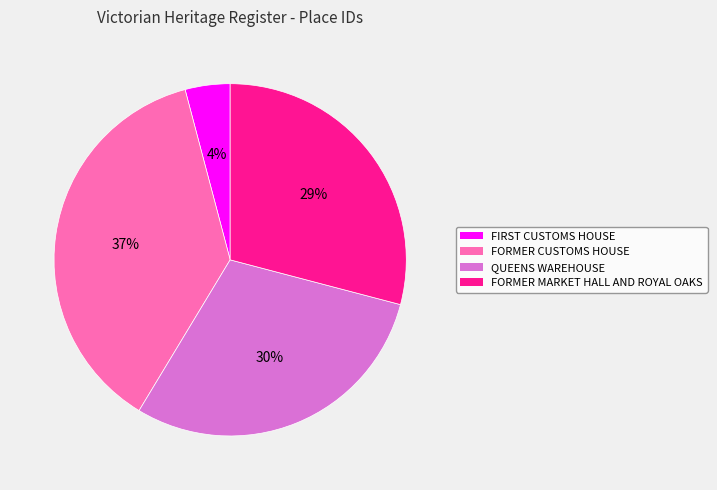

Do FORMER MARKET HALL AND ROYAL OAKS and FORMER CUSTOMS HOUSE together represent more than half of the pie?

Yes